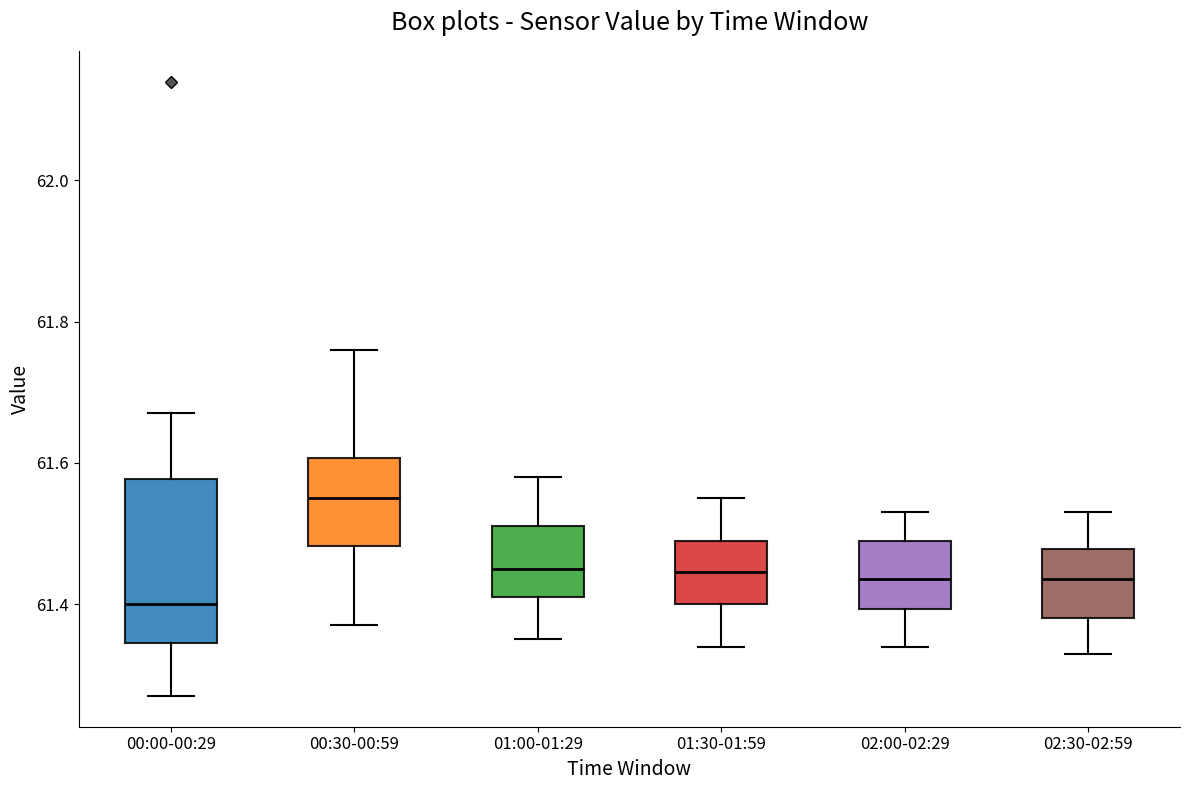

Reading left to right, read every box against the y-axis: the position of its median line, the range the box covers, and the ends of its whiskers. The values are not printed on the chart, so give them approximately, as read against the axis.

00:00-00:29: median 61.40, box 61.34 to 61.58, whiskers 61.28 to 61.68
00:30-00:59: median 61.56, box 61.48 to 61.60, whiskers 61.38 to 61.76
01:00-01:29: median 61.46, box 61.42 to 61.52, whiskers 61.36 to 61.58
01:30-01:59: median 61.44, box 61.40 to 61.50, whiskers 61.34 to 61.56
02:00-02:29: median 61.44, box 61.40 to 61.50, whiskers 61.34 to 61.54
02:30-02:59: median 61.44, box 61.38 to 61.48, whiskers 61.34 to 61.54